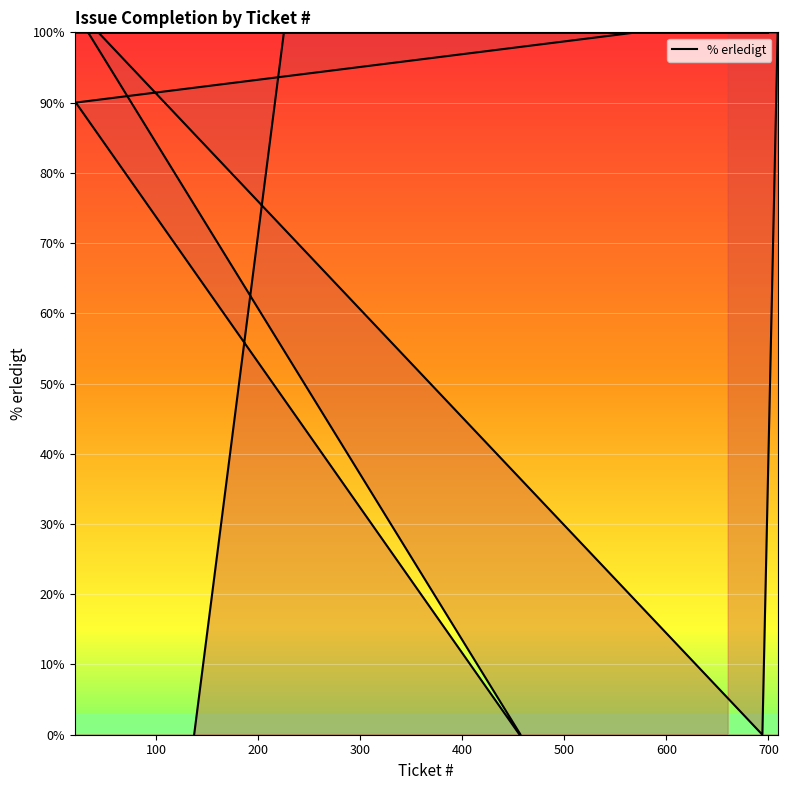

What is the maximum value shown in the chart?

100